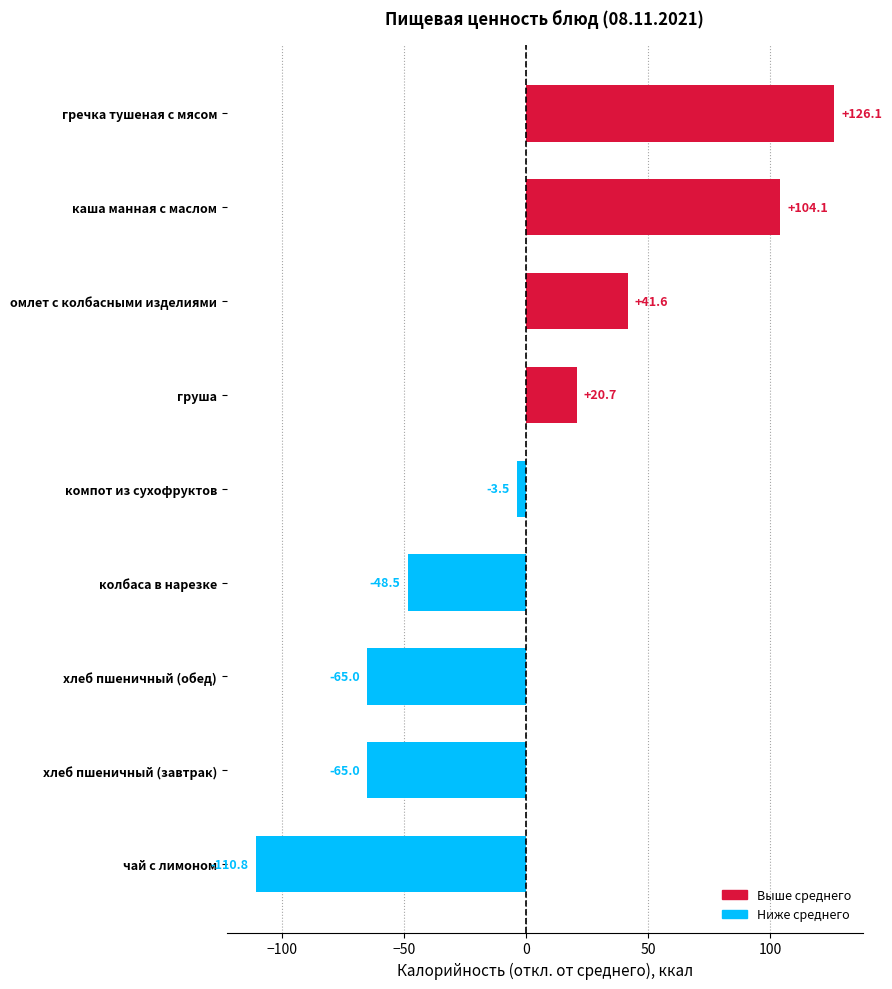

Reading bottom to top, transcribe all the data shown in this chart.

-110.8	-65.0	-65.0	-48.5	-3.5	20.7	41.6	104.1	126.1